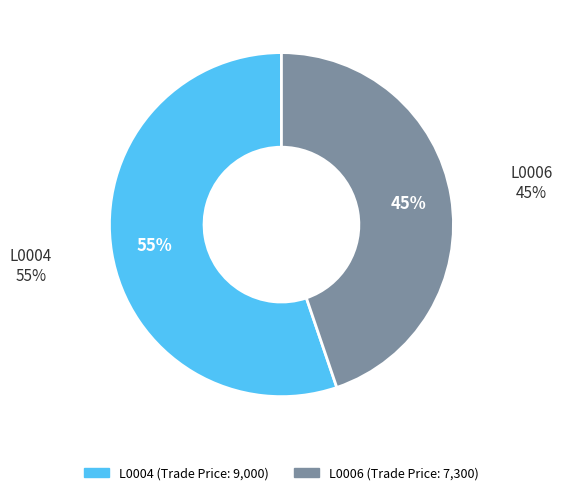

Rank the categories by value from lowest to highest.

L0006, L0004